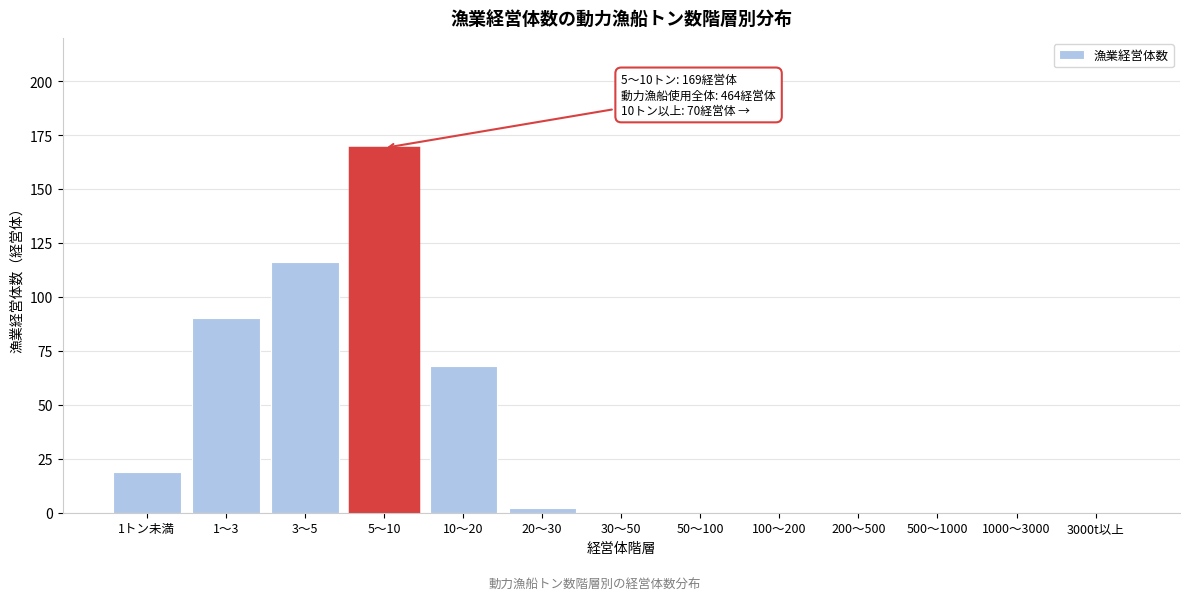

Reading left to right, what are all the values shown in this chart?

1トン未満=19	1～3=90	3～5=116	5～10=169	10～20=68	20～30=2	30～50=0	50～100=0	100～200=0	200～500=0	500～1000=0	1000～3000=0	3000t以上=0